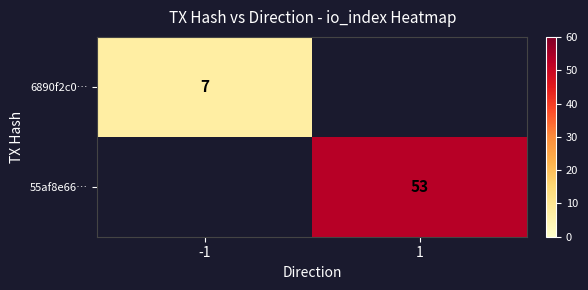

Is it true that 55af8e66… equals 53 at 1?

True